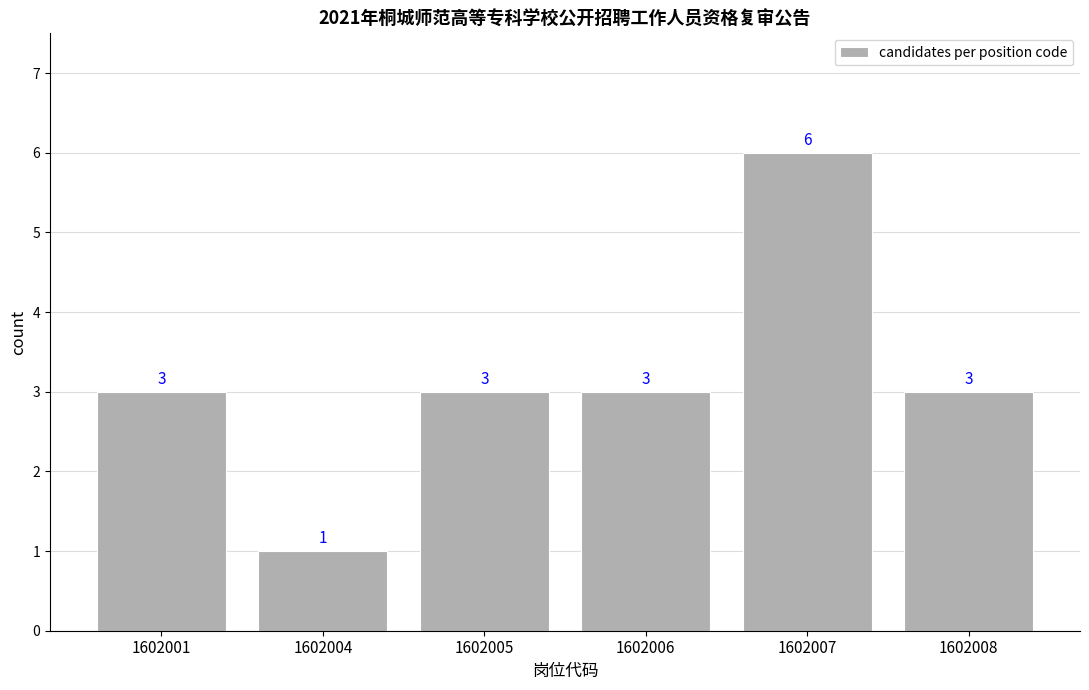

Read the value at 1602005.

3